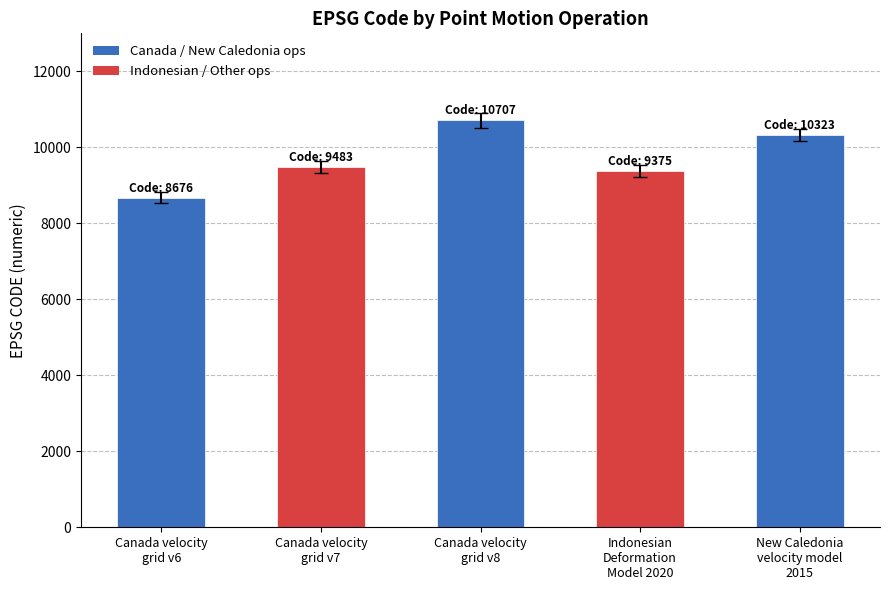

What is the value of the 5th bar from the left?

10323